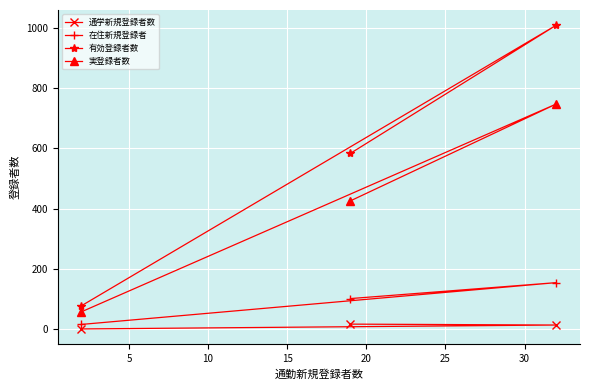

What is the maximum value shown in the chart?

1010